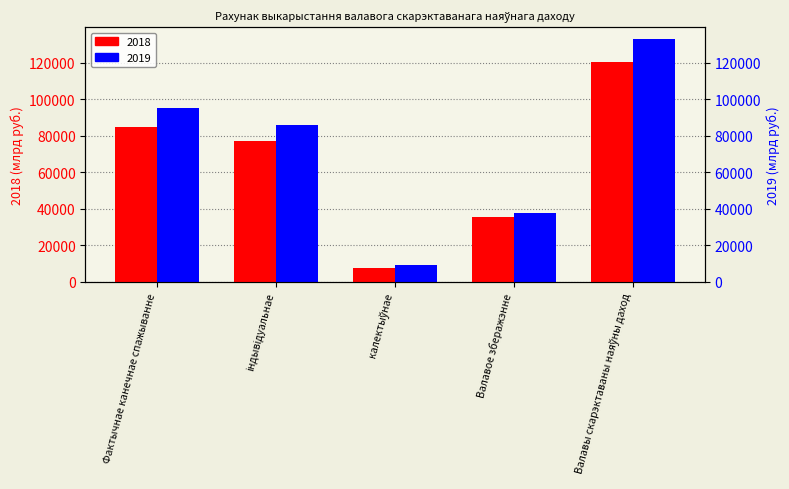

What is the lowest value of the 2018 series?

7367.2